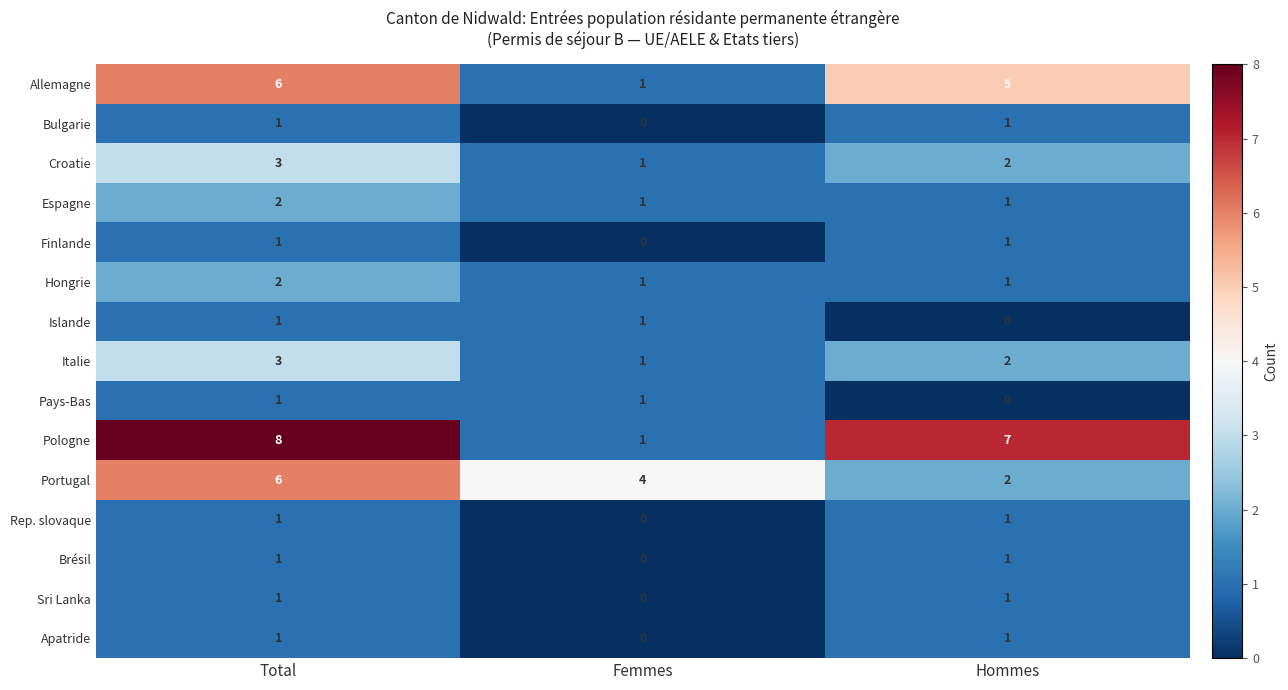

The Islande series shows 2 at Femmes. True or false?

False